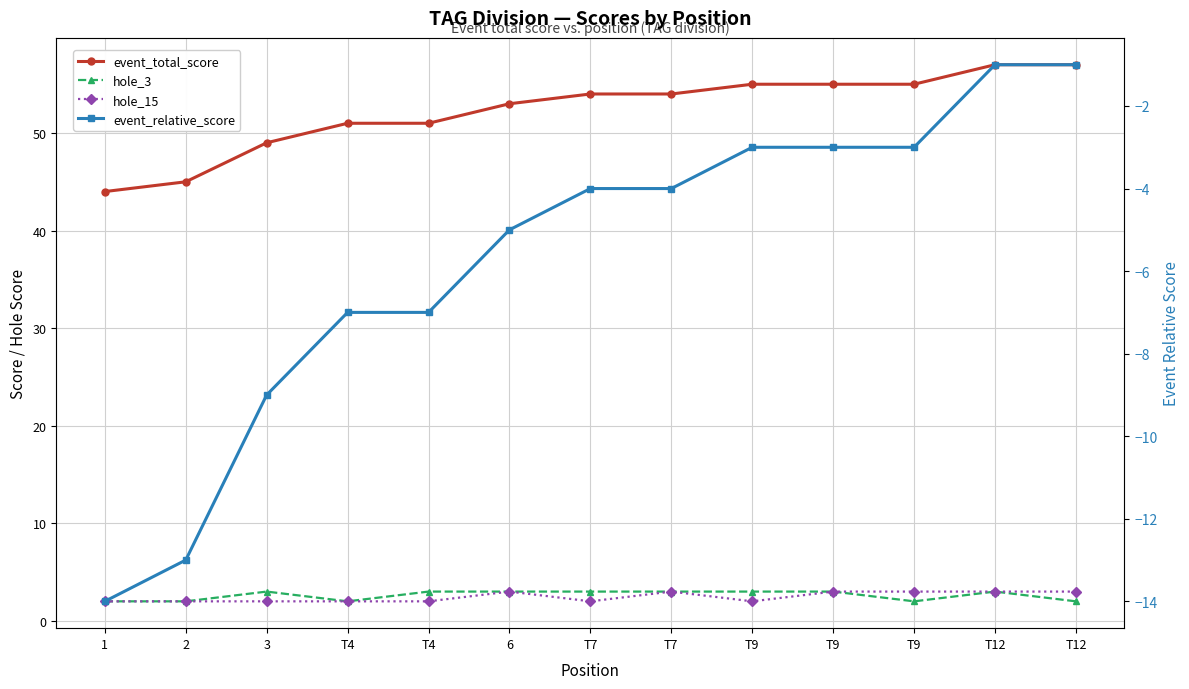

How many distinct data groups are displayed?

4